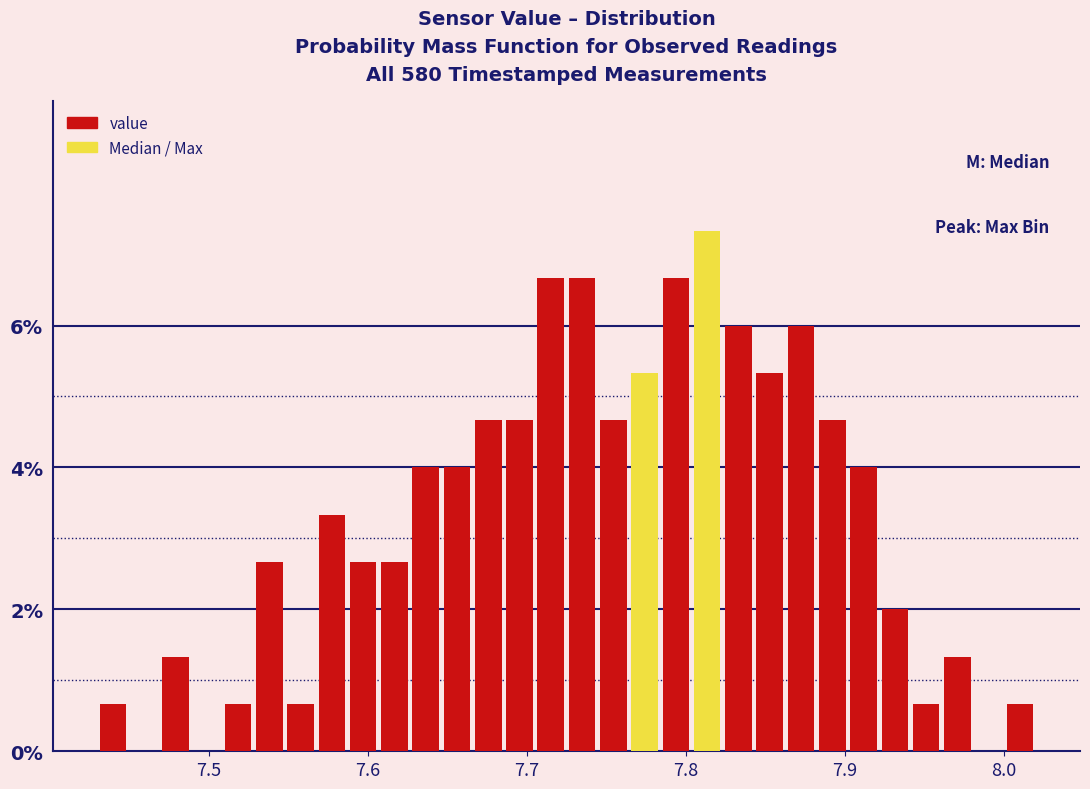

Around what value on the x-axis is the tallest bar? Give the approximate position of its centre, as read against the axis.

7.81